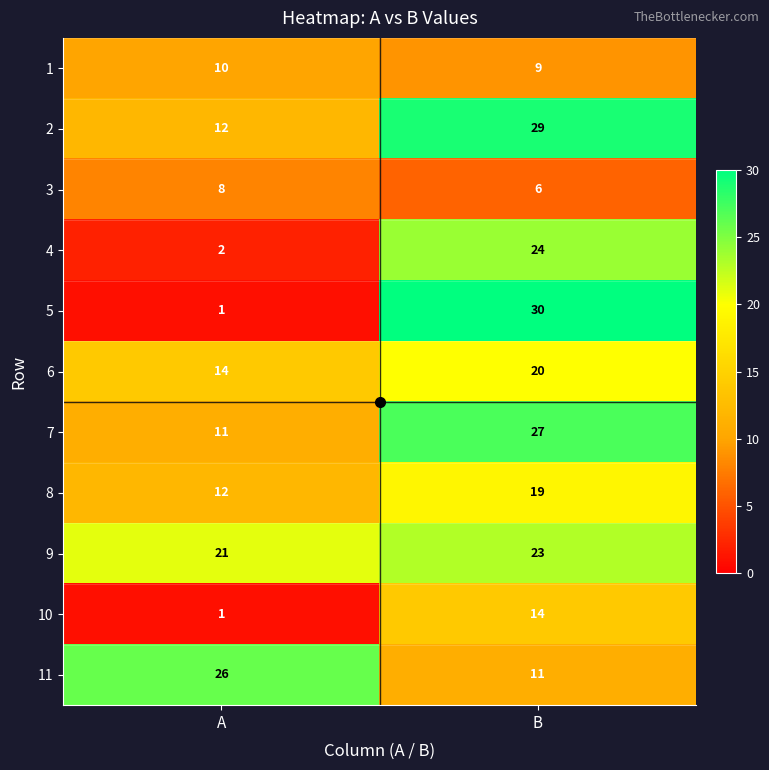

The 5 series shows 30 at B. True or false?

True